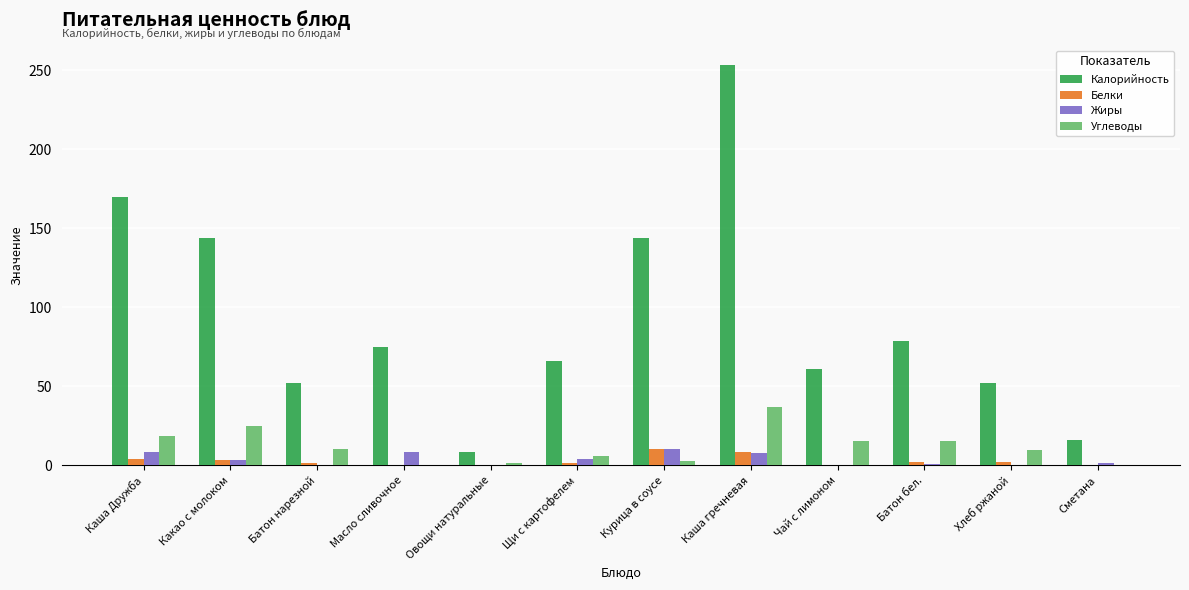

What are all the series names shown in the legend?

Калорийность, Белки, Жиры, Углеводы